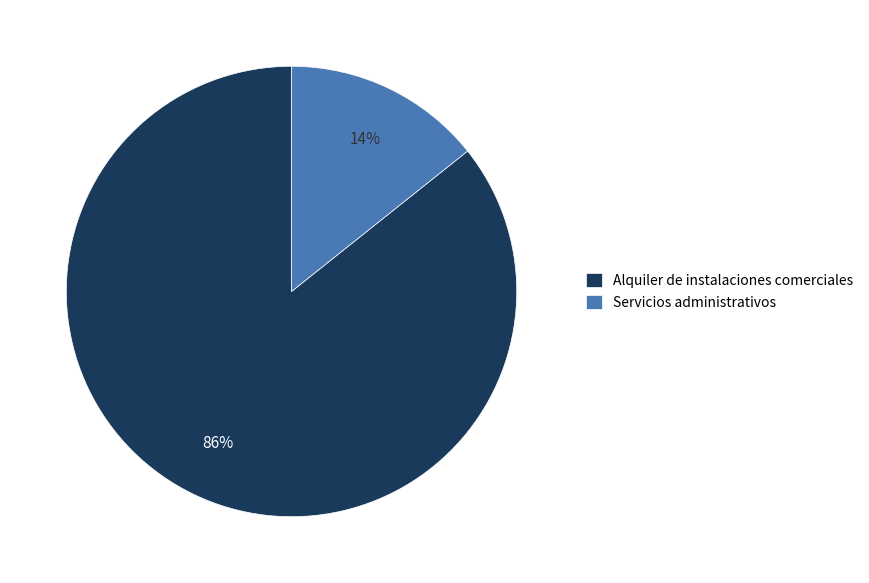

Does Servicios administrativos account for over 50% of the chart?

No